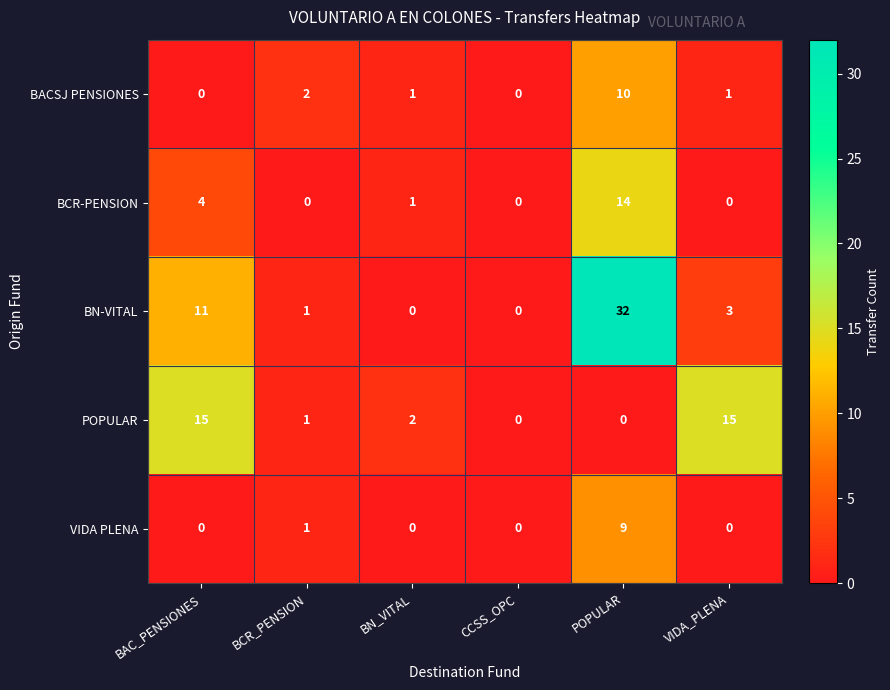

Is it true that BACSJ PENSIONES equals 0 at BAC_PENSIONES?

True